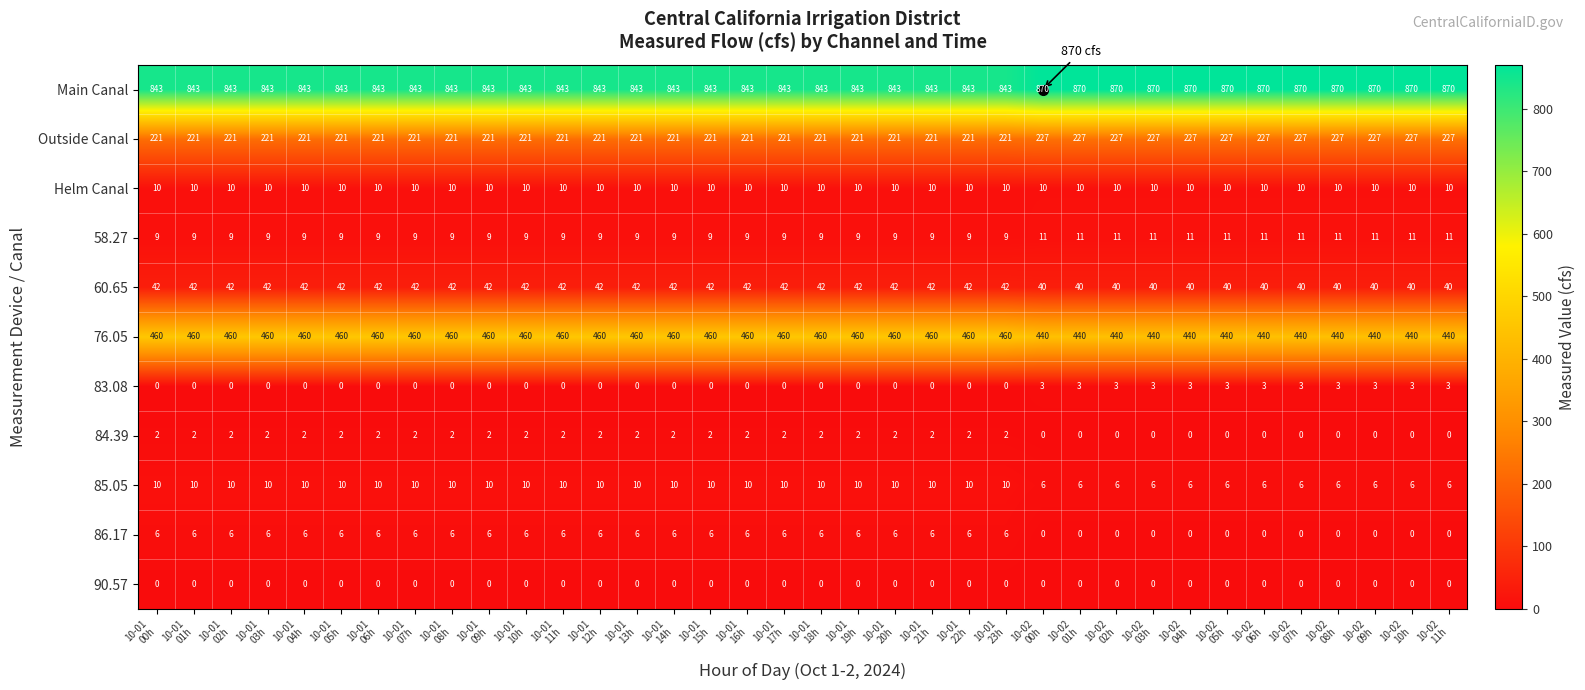

What is the highest value of the 58.27 series?

11